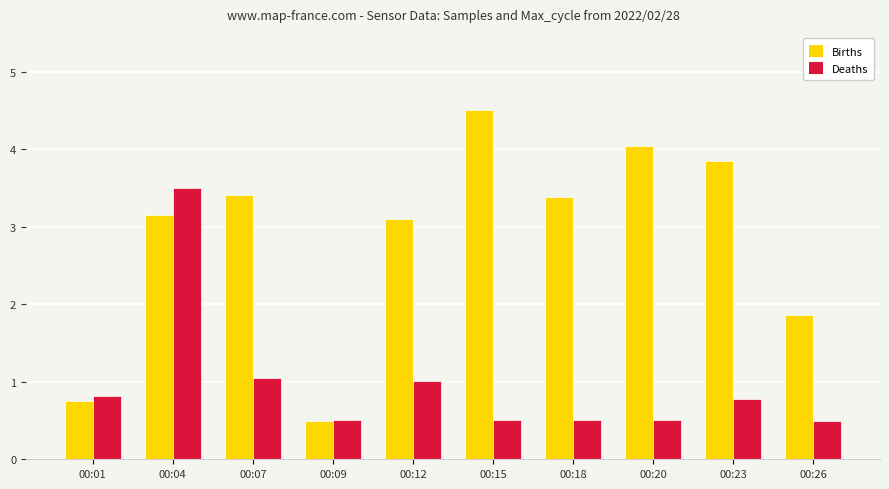

List the series in order of their peak value, highest first.

Births, Deaths